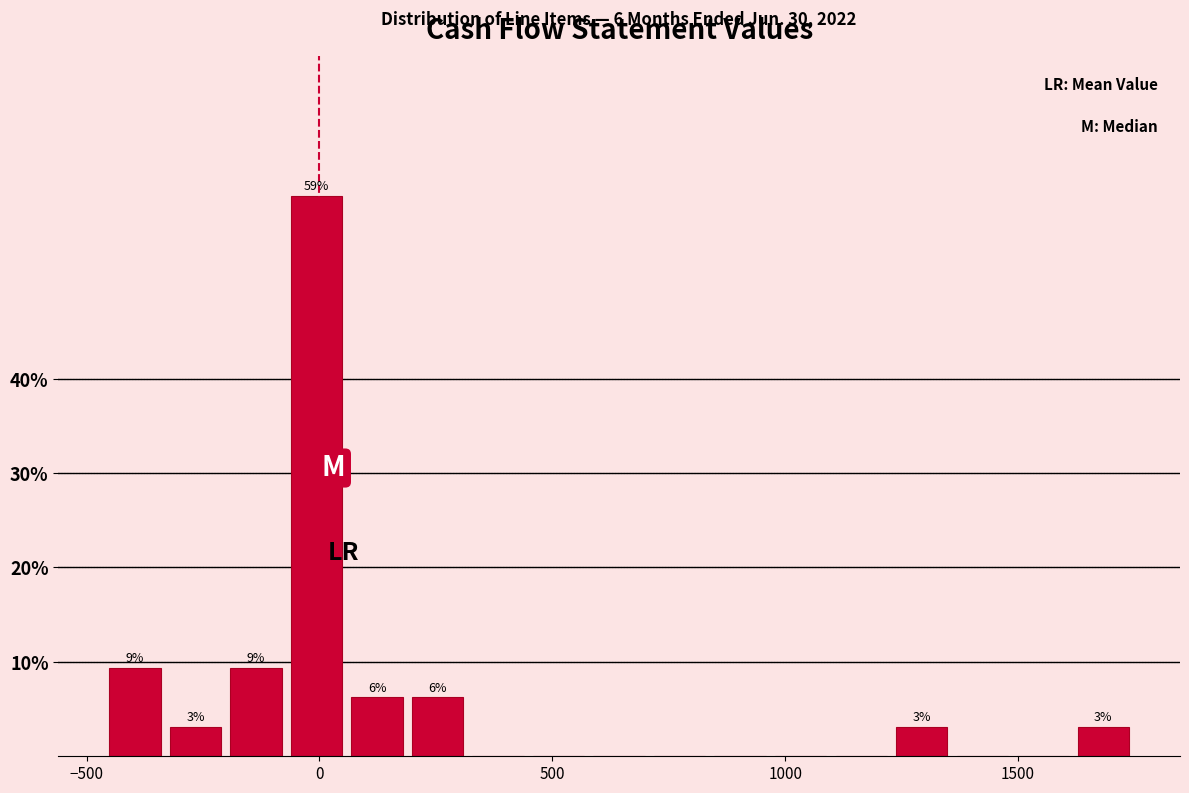

Around what value on the x-axis is the tallest bar? Give the approximate position of its centre, as read against the axis.

0